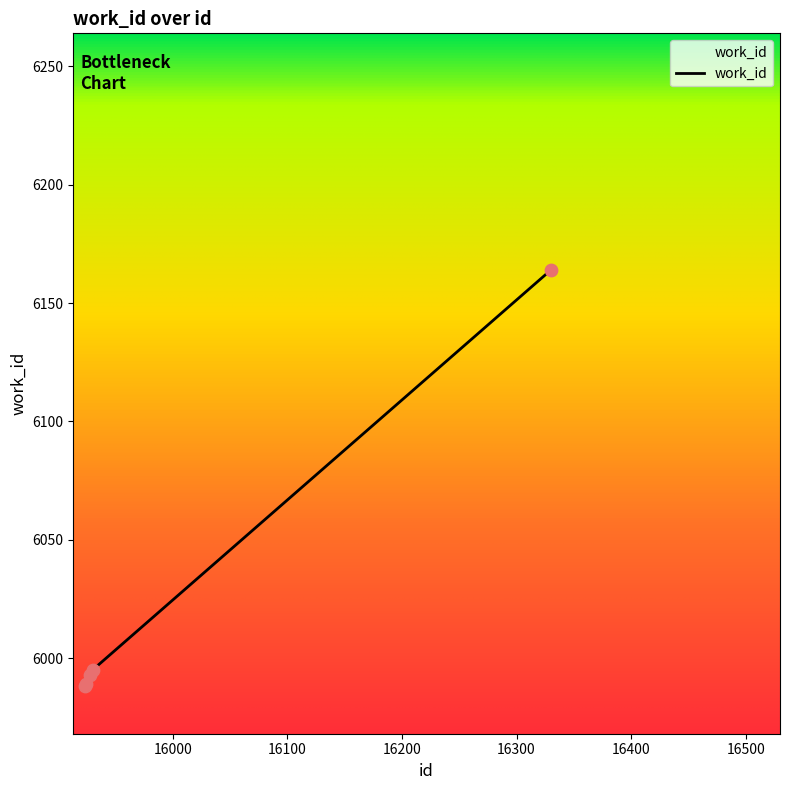

True or false: the data has more than 2 interior local peaks.

False